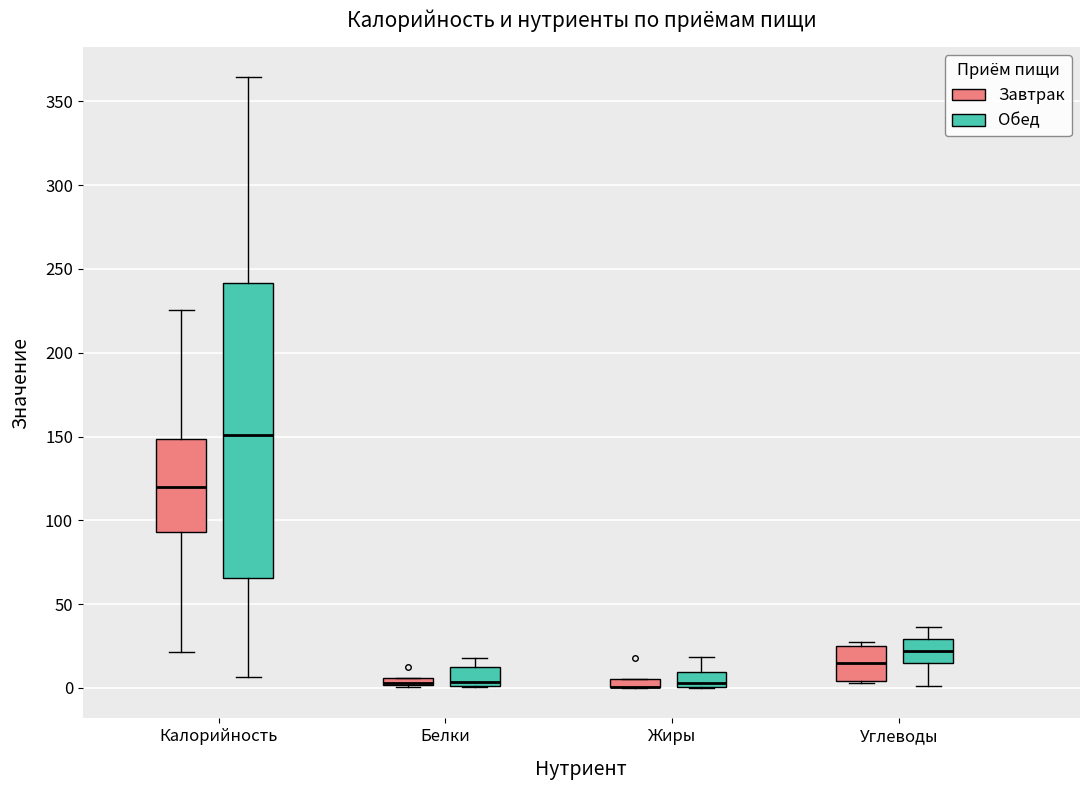

Which box is the tallest, from its lower edge to its upper edge?

Калорийность (Обед)